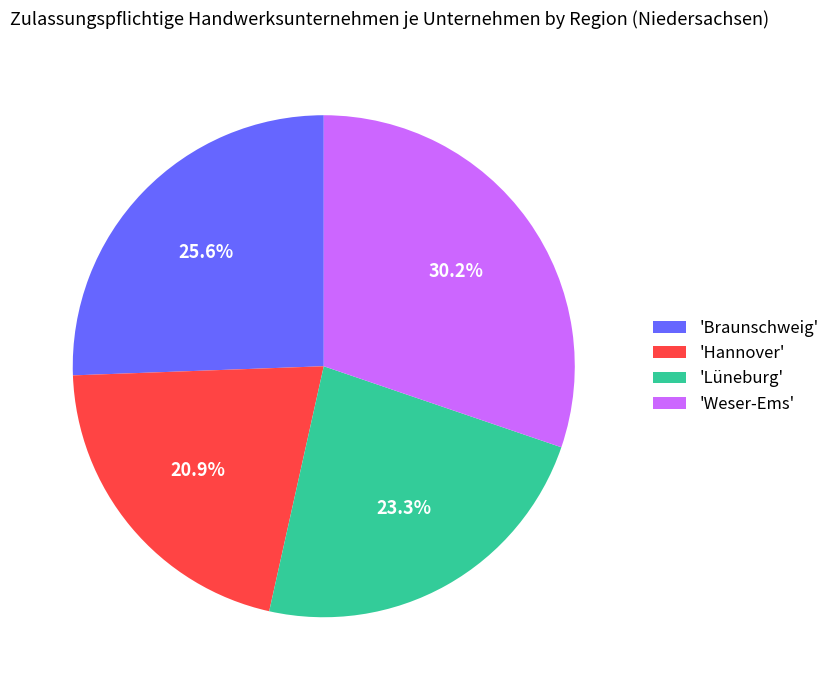

Does any single category account for the majority?

No